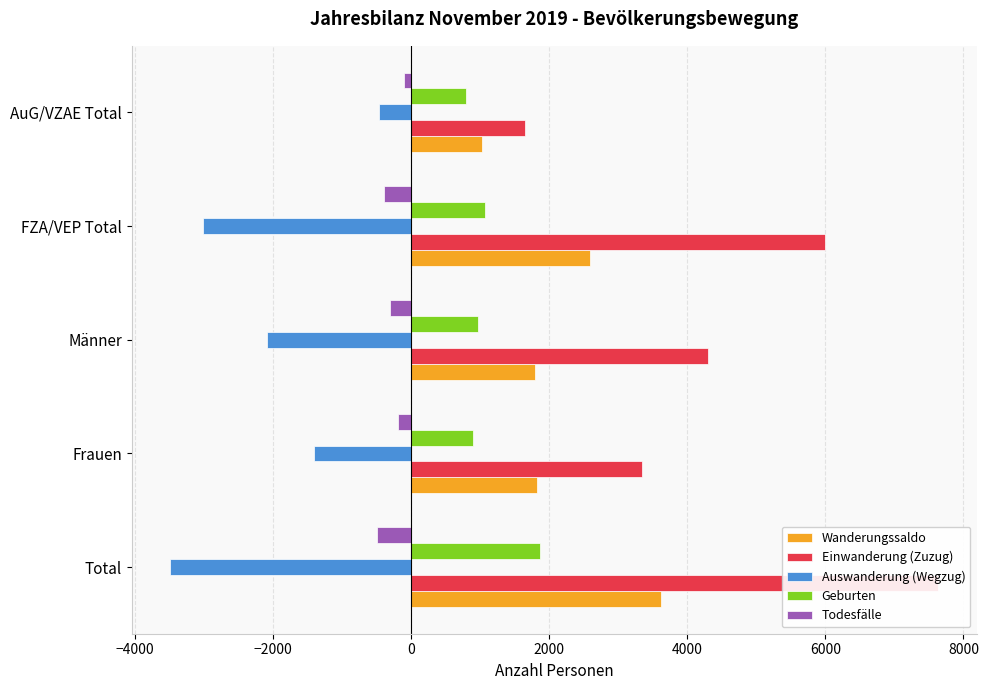

Which series has the largest range (max minus min)?

Einwanderung (Zuzug)